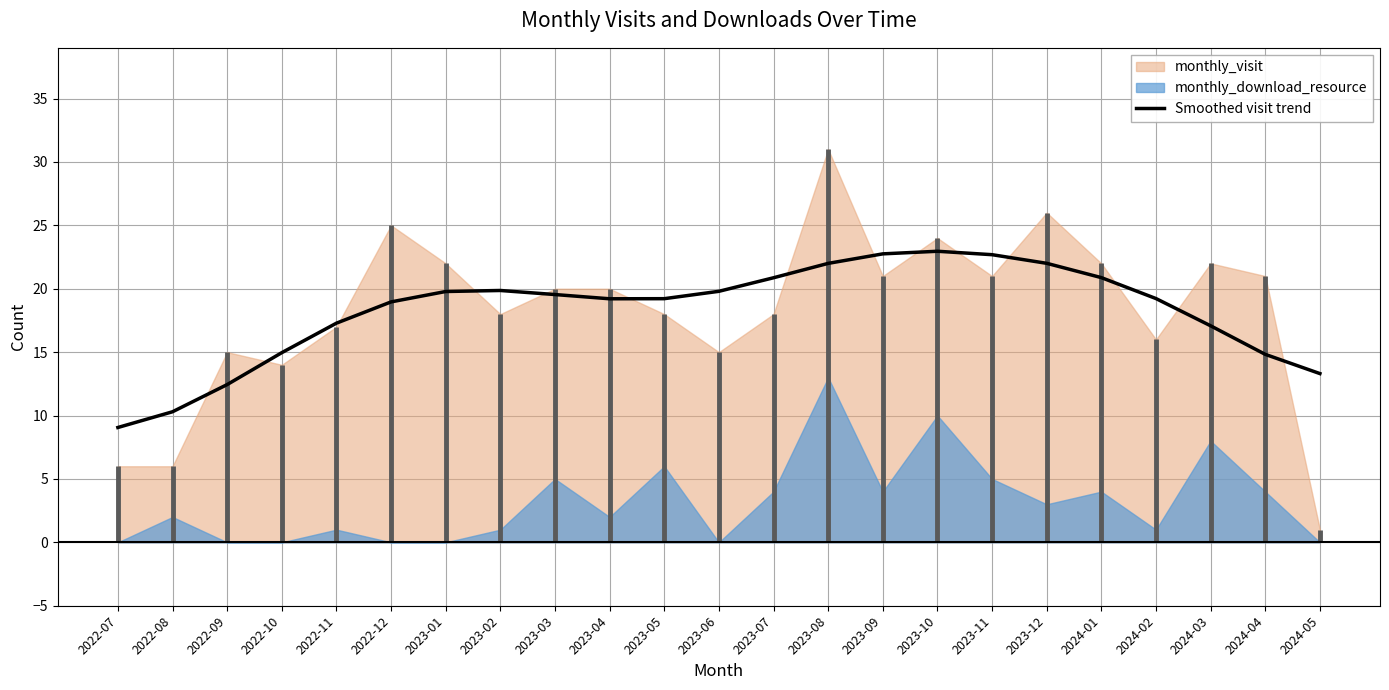

What is the change in value from 2023-01 to 2024-01?

+1.1